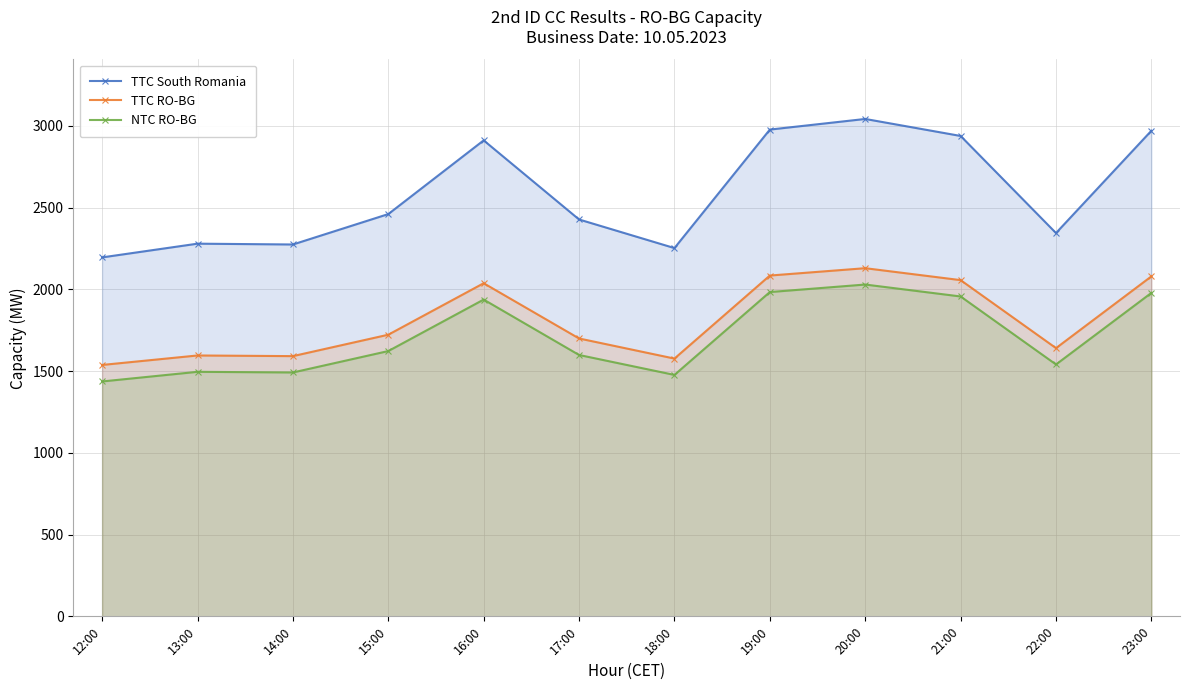

Does the chart display data point markers on the line(s)?

Yes